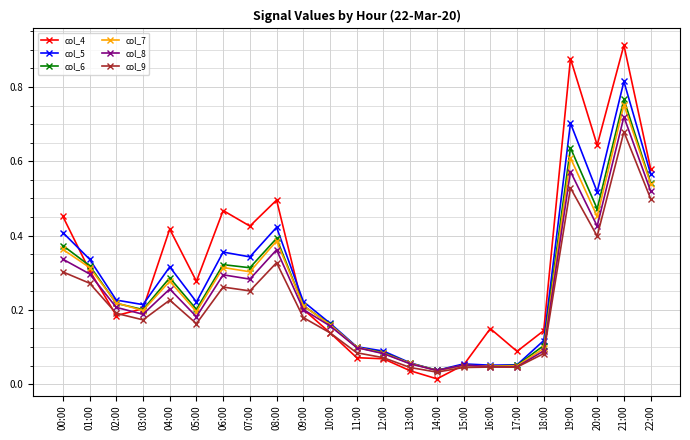

At which category is the sum across all series the highest?

21:00